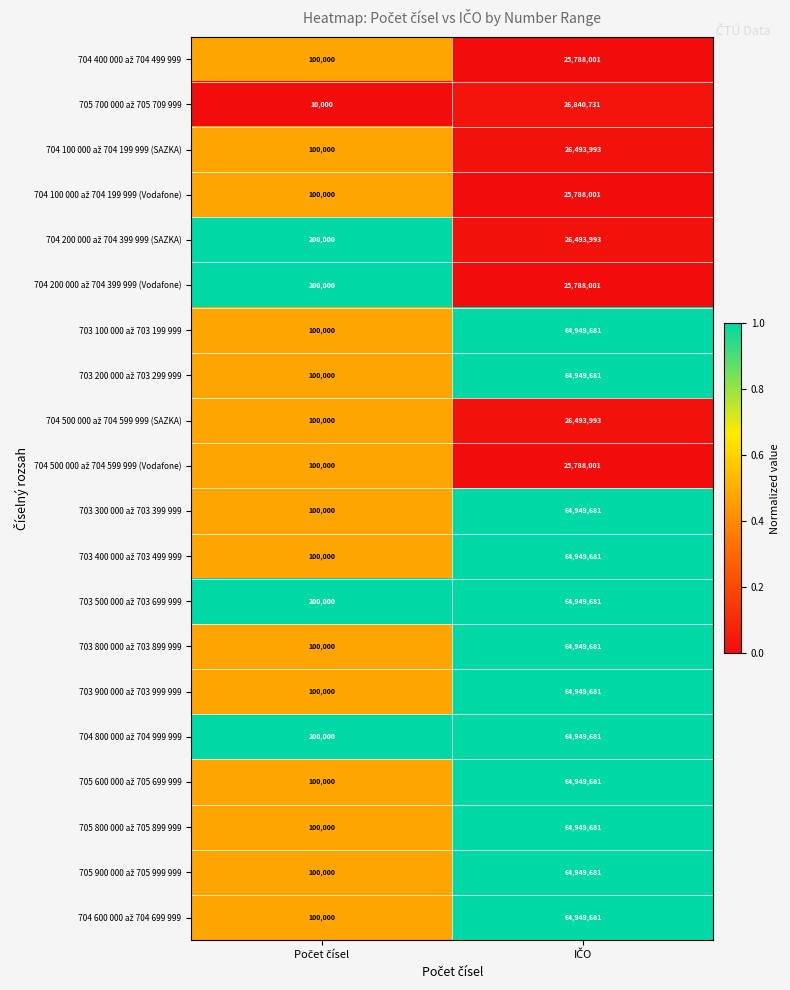

Count the number of data series in this chart.

20